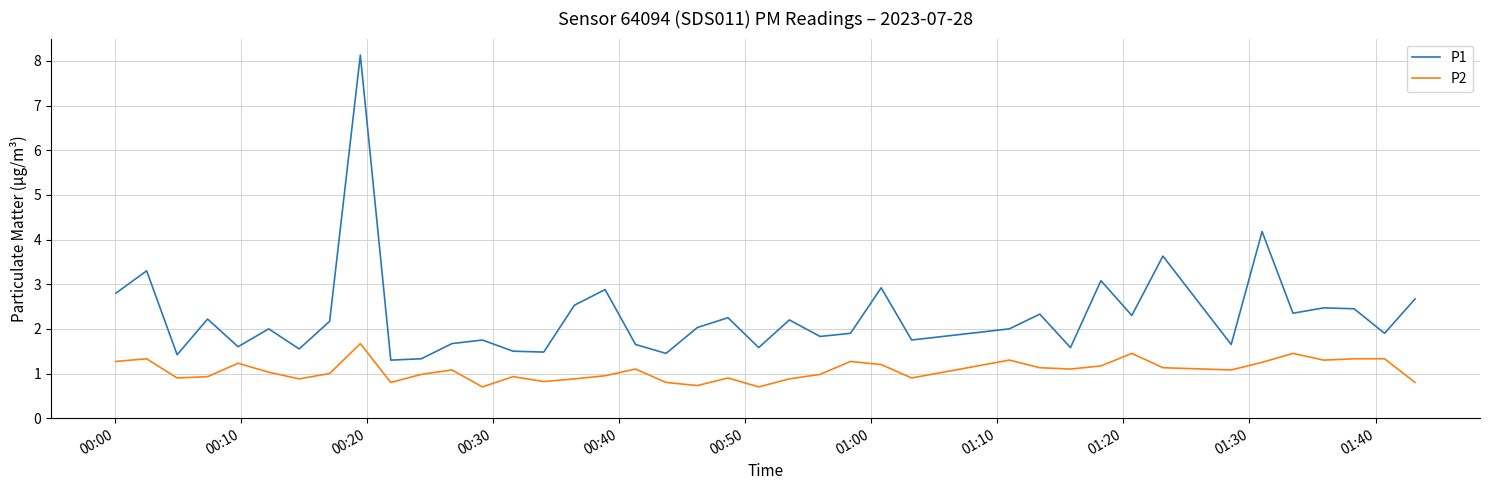

Rank the series by their average value, from lowest to highest.

P2, P1